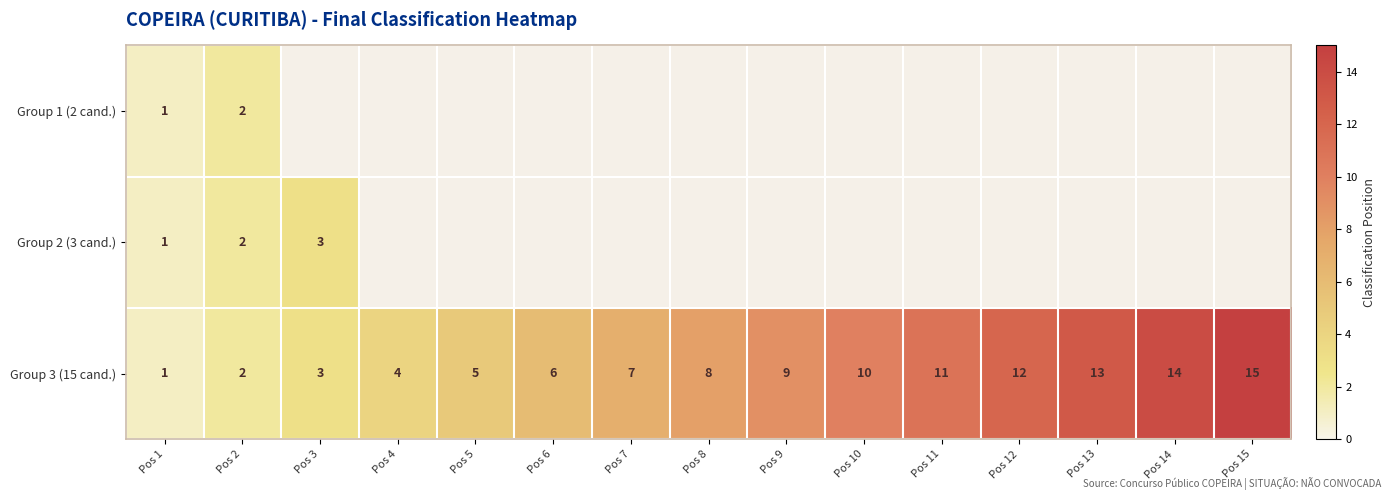

The value of Group 3 (15 cand.) at Pos 9 is 15. True or false?

False